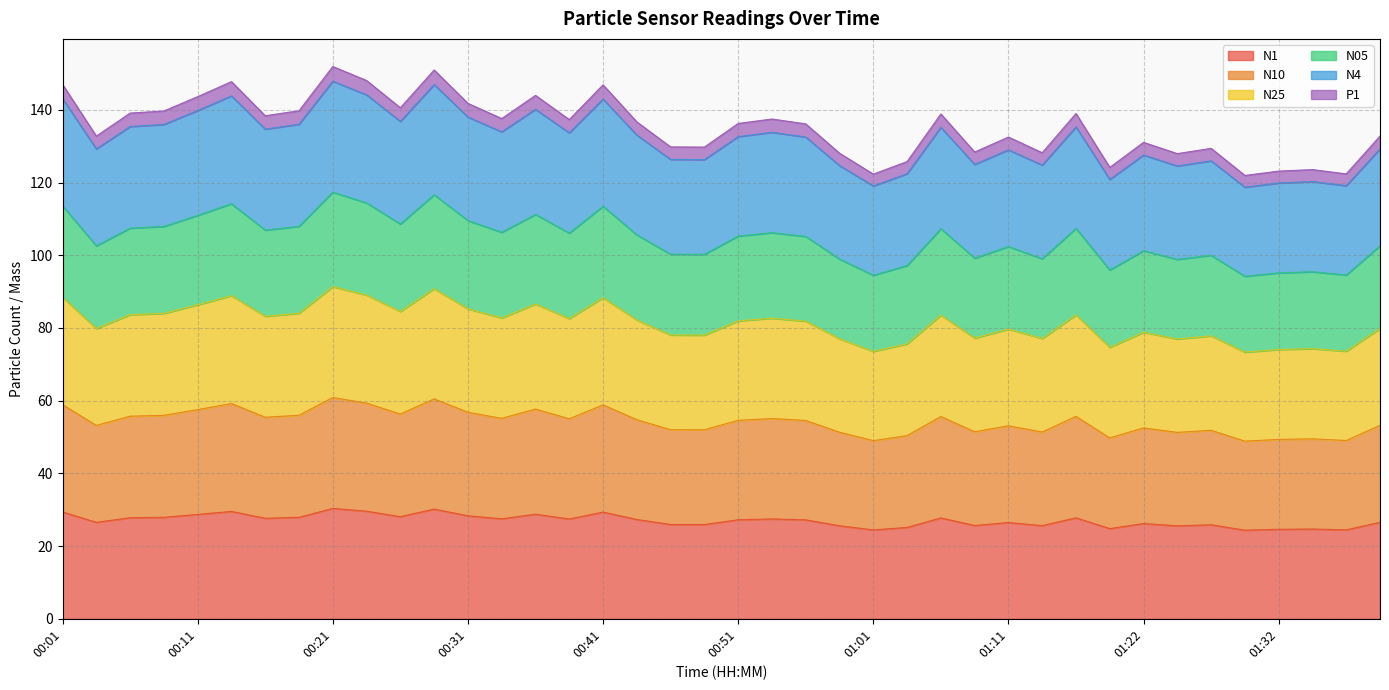

What is the lowest value of the N1 series?

24.4